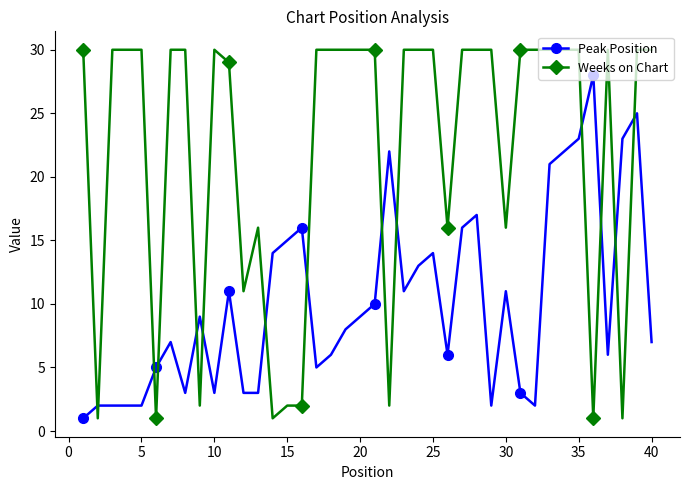

How many categories are shown in the chart?

40